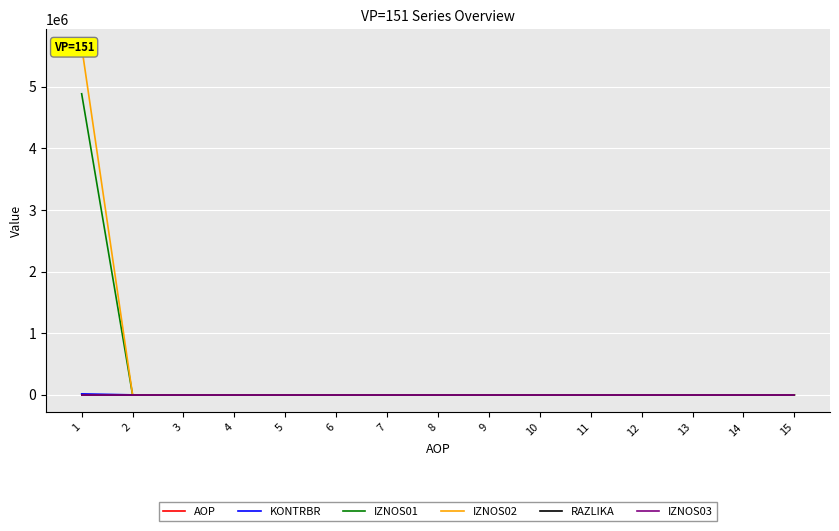

At which category is the sum across all series the highest?

1